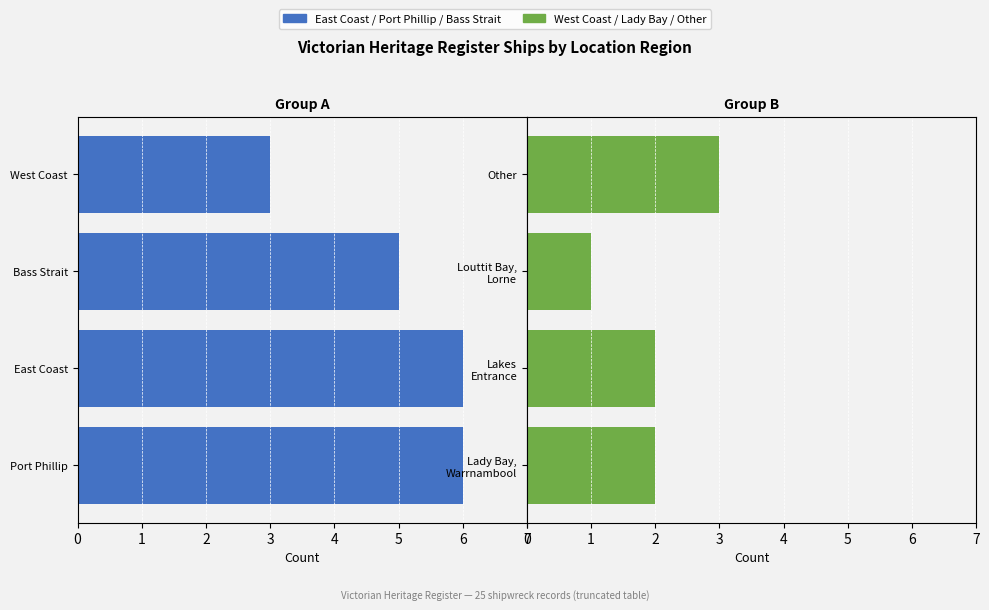

Read the Port Phillip / Bass Strait / East Coast (1st half) value at West Coast.

3